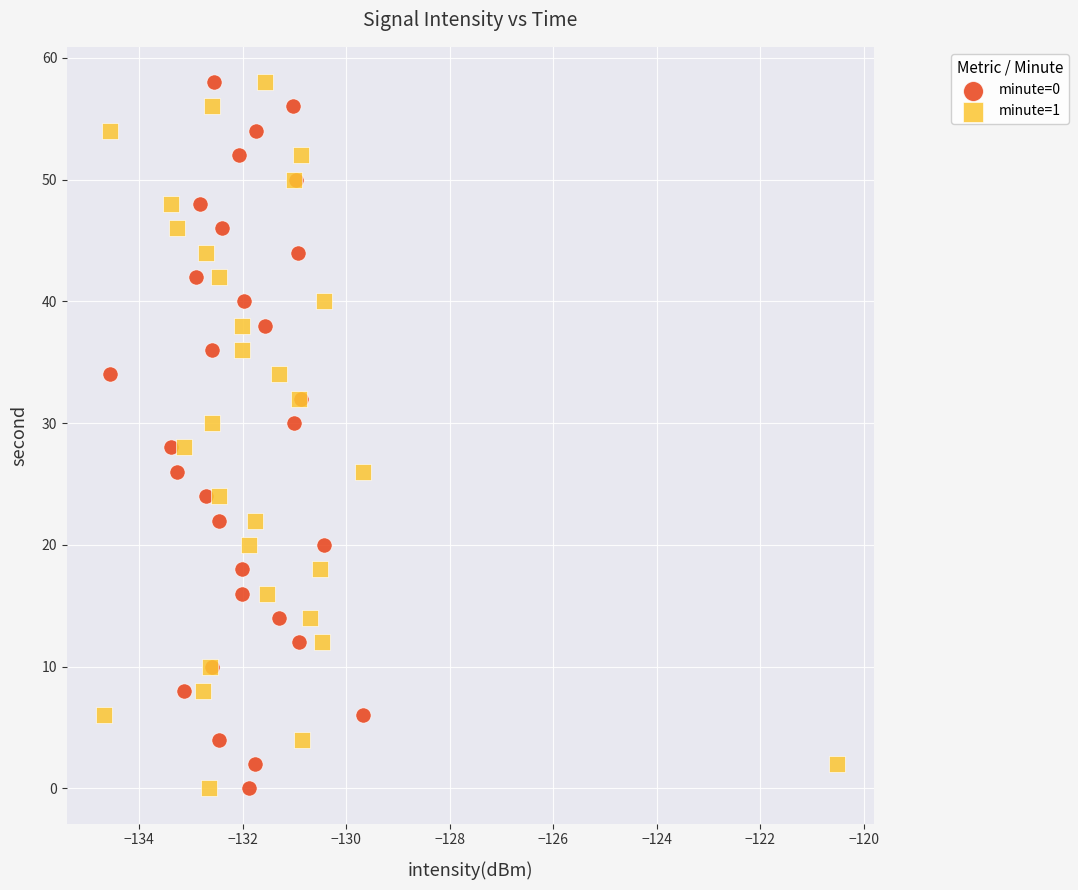

What are all the series names shown in the legend?

minute=0, minute=1